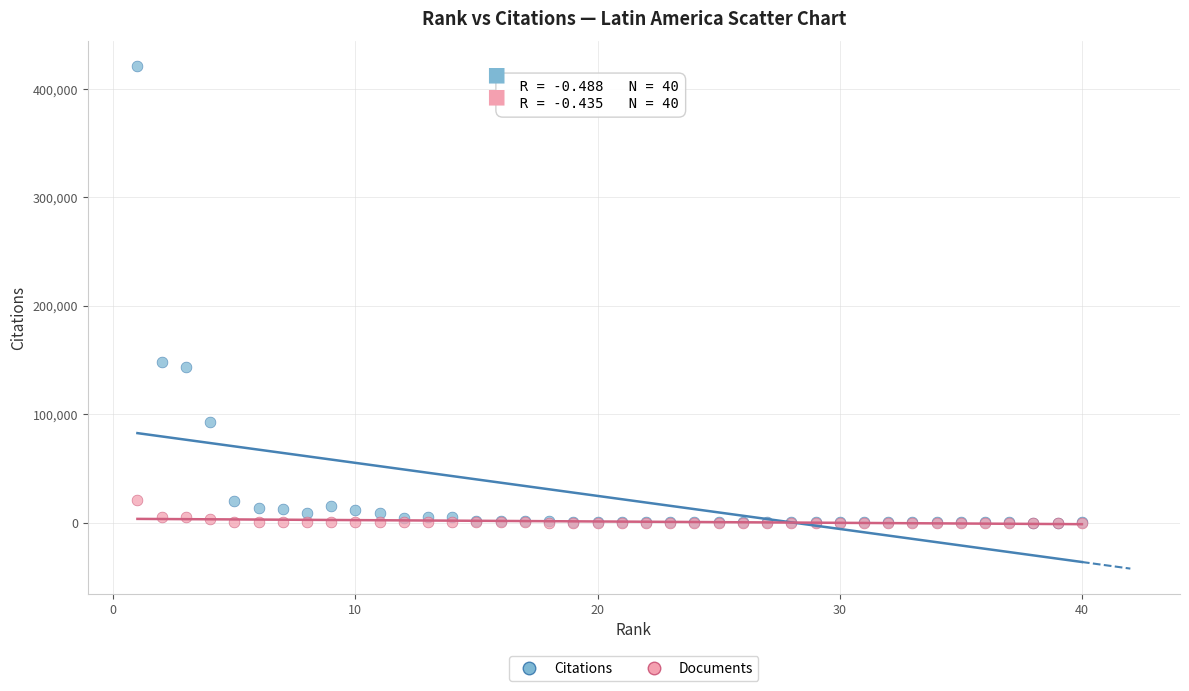

What are all the series names shown in the legend?

Citations, Documents